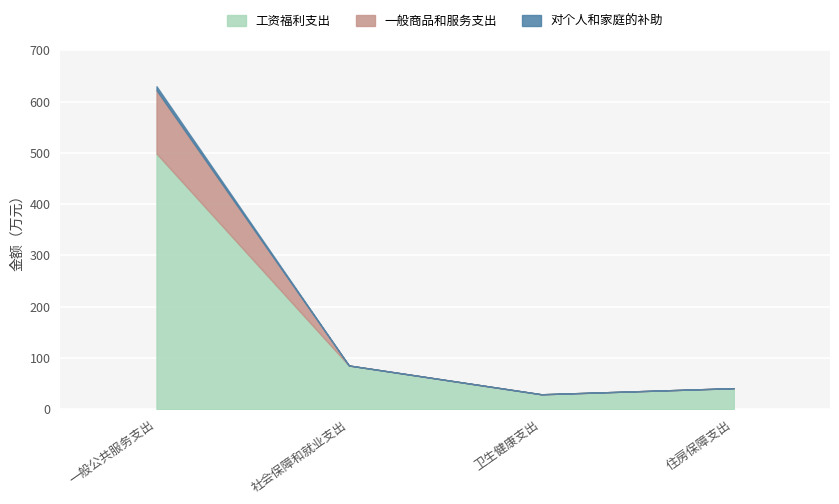

Is it true that 对个人和家庭的补助 equals 13.4 at 一般公共服务支出?

False